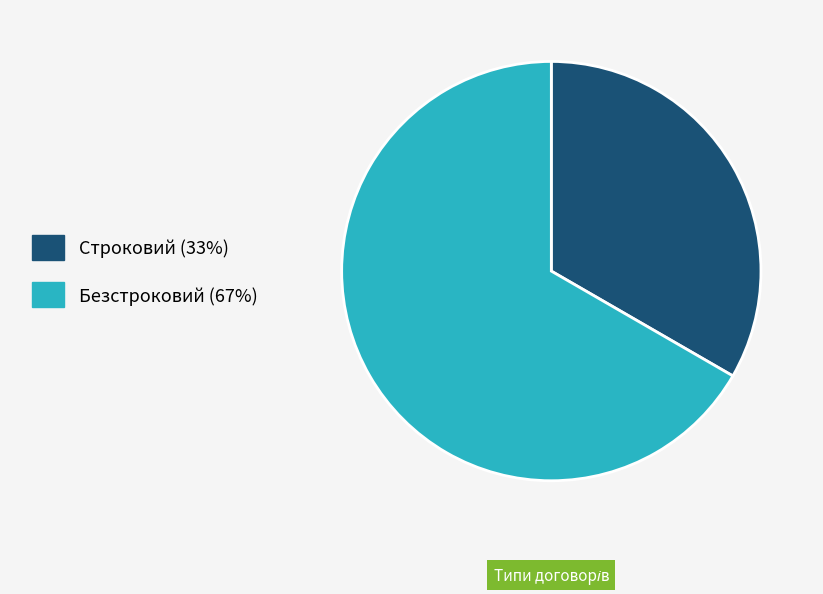

Which category has the biggest portion of the pie?

Безстроковий